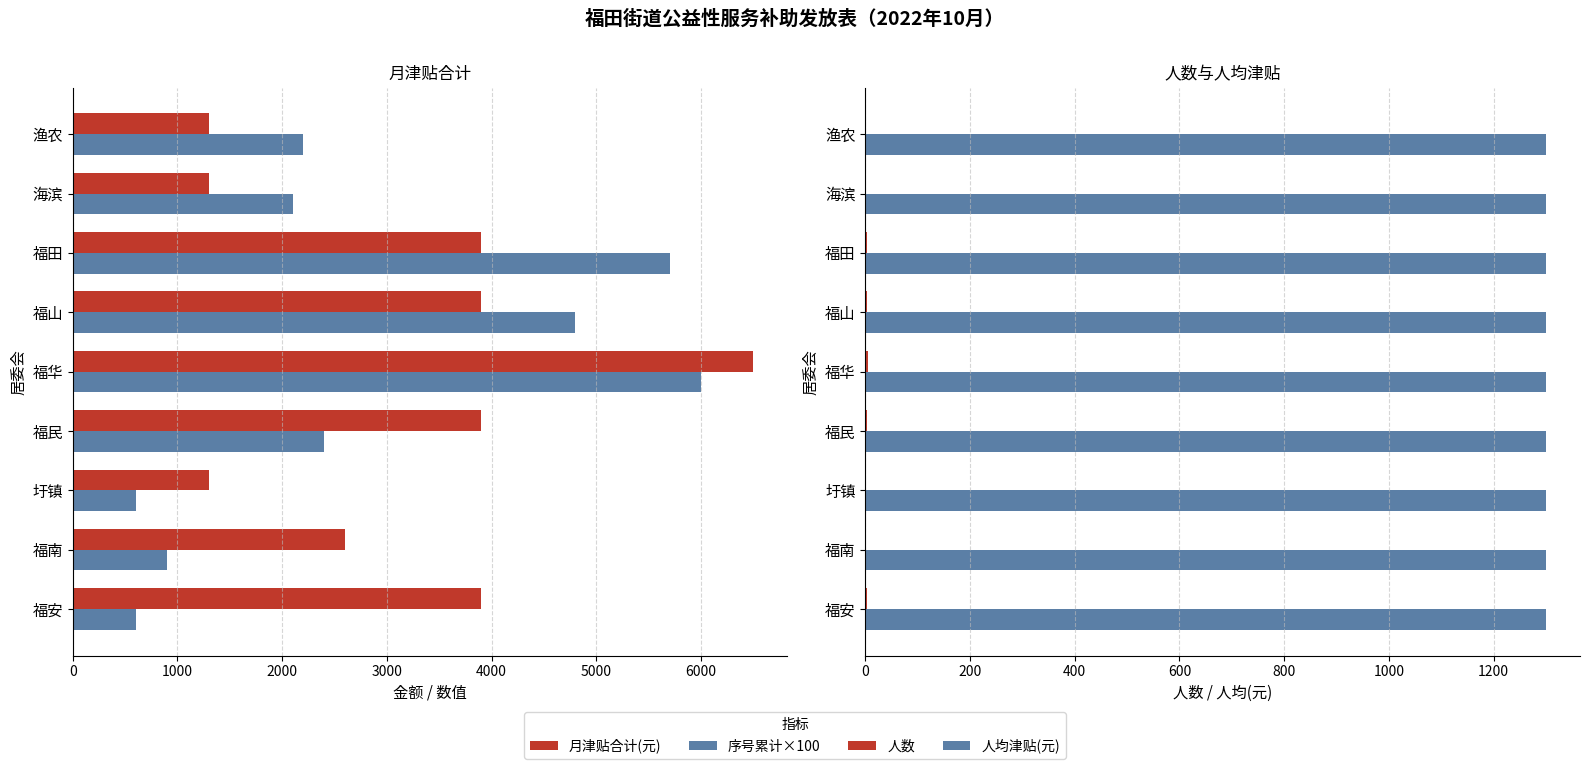

What is the difference between the maximum and minimum values in the 序号累计×100 series?

5400.0